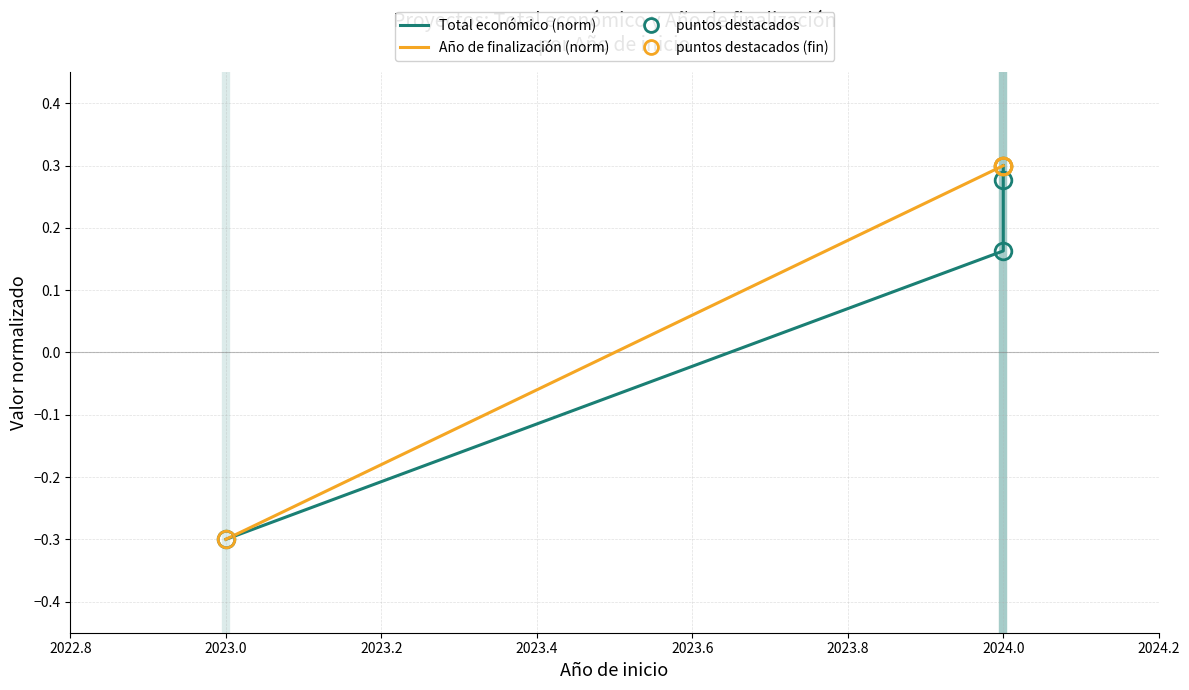

True or false: Año de finalización (norm) and Total económico (norm) cross at least once.

False